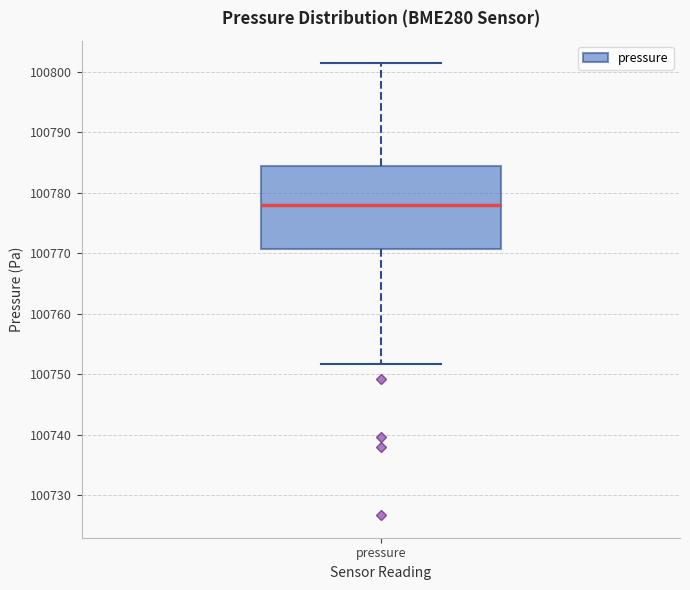

Read this box plot against the y-axis: the position of the median line, the range covered by the box, and the ends of both whiskers. The values are not printed on the chart, so give them approximately, as read against the axis.

median 100778, box 100771 to 100784, whiskers 100752 to 100801